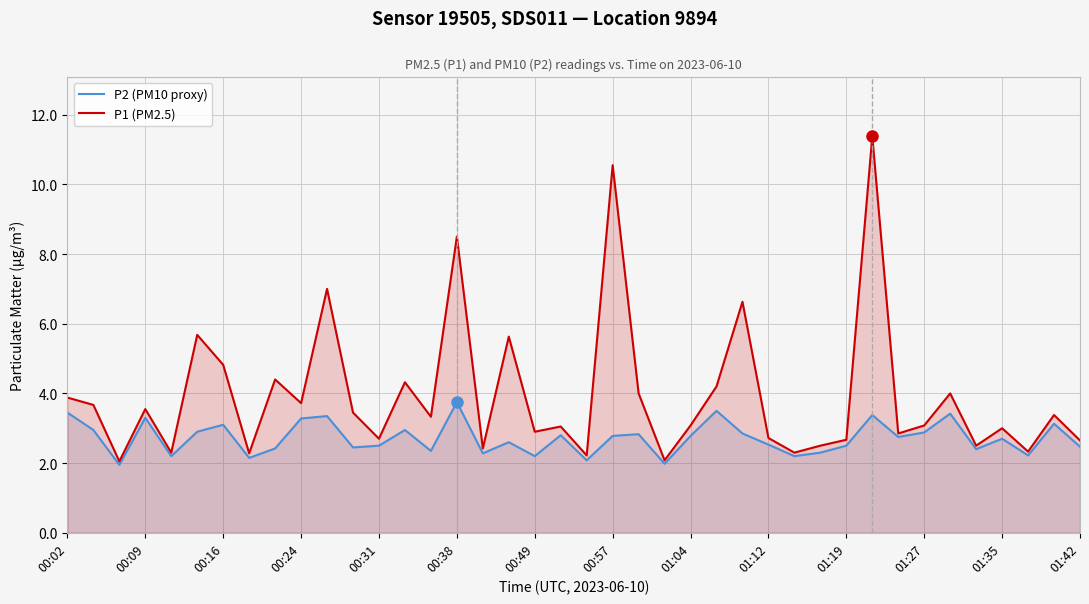

The value of P2 (PM10 proxy) at 25 is 3.5. True or false?

True